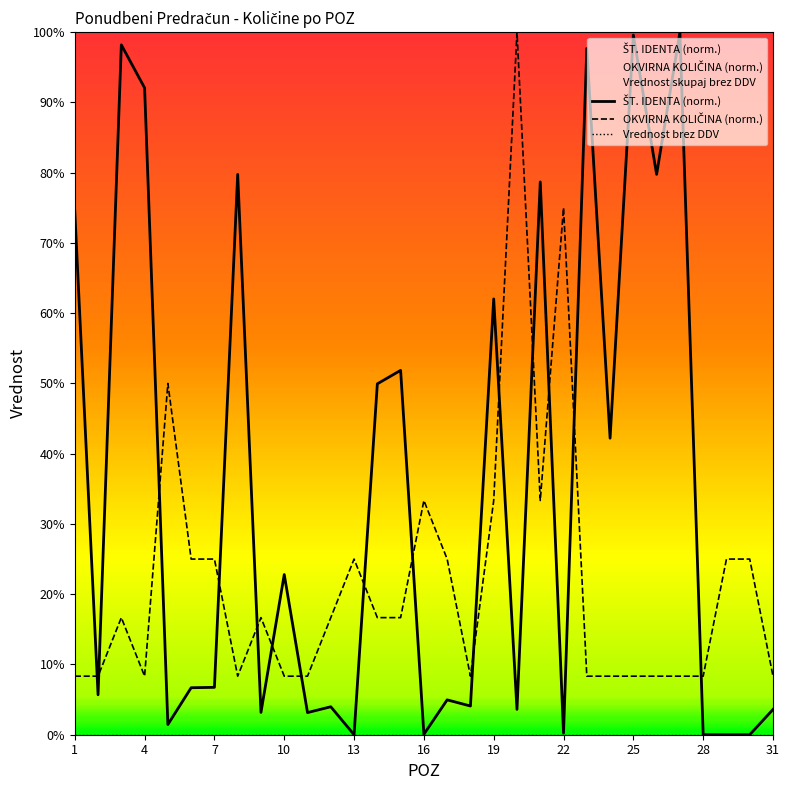

What is the sum of all ŠT. IDENTA values?

1076.5